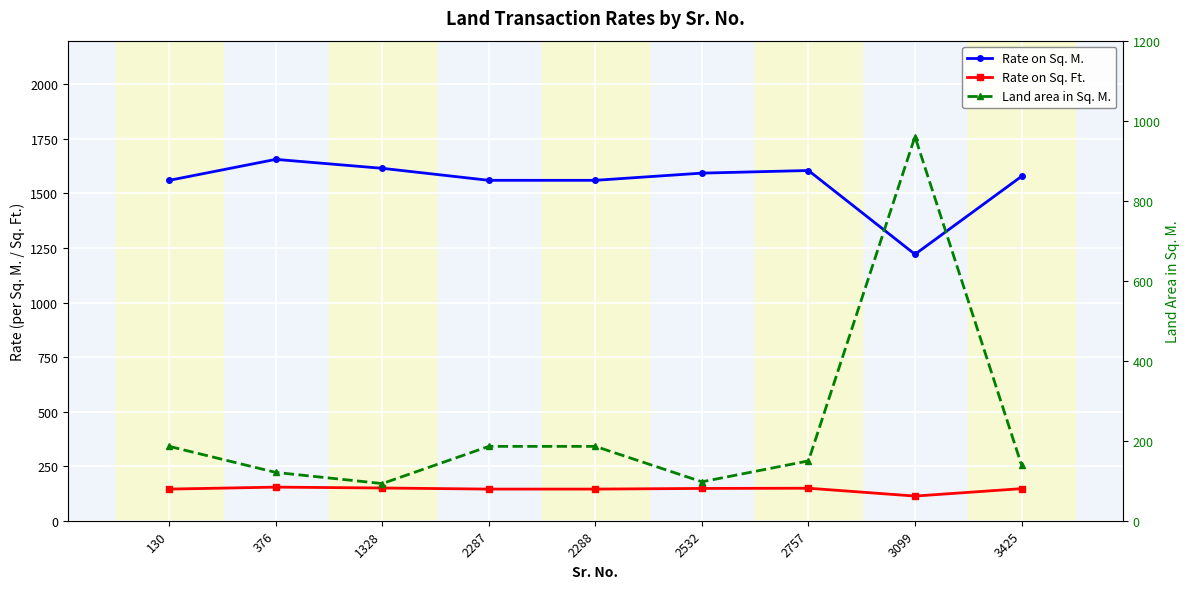

At which category does the chart reach its minimum across all series?

1328